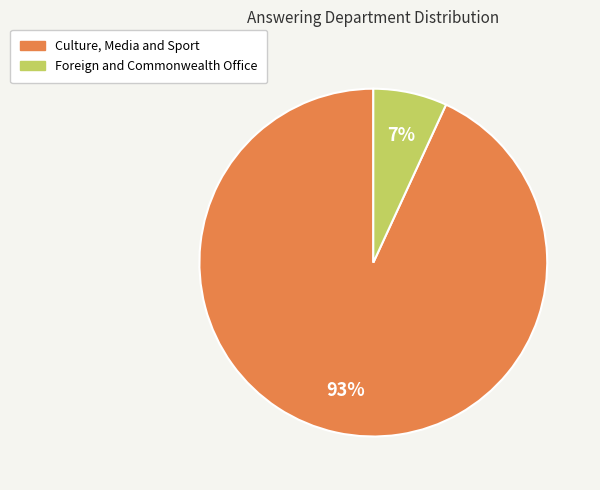

Count the number of slices in the pie.

2